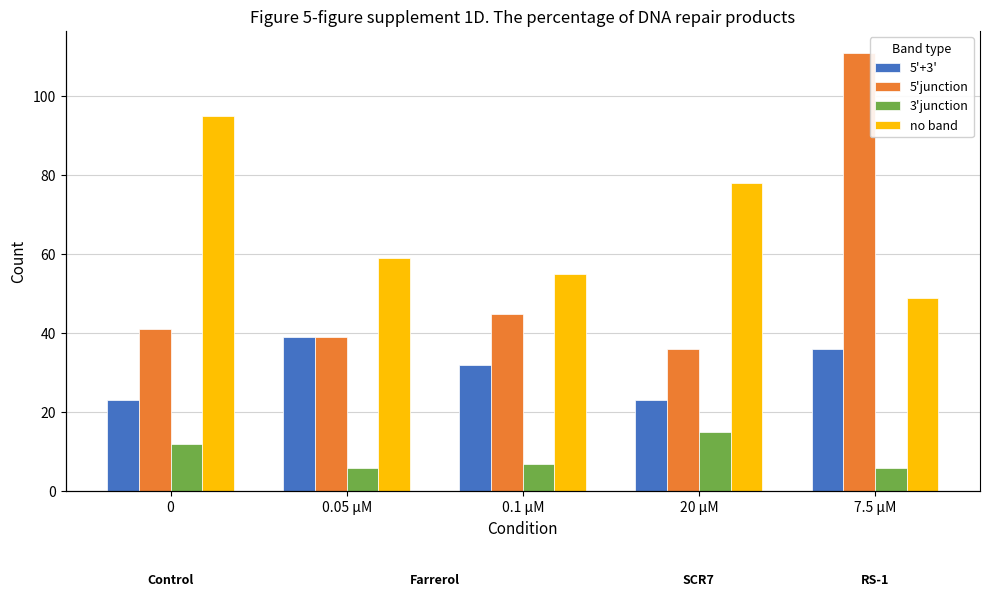

Rank the series by their average value, from lowest to highest.

3'junction, 5'+3', 5'junction, no band